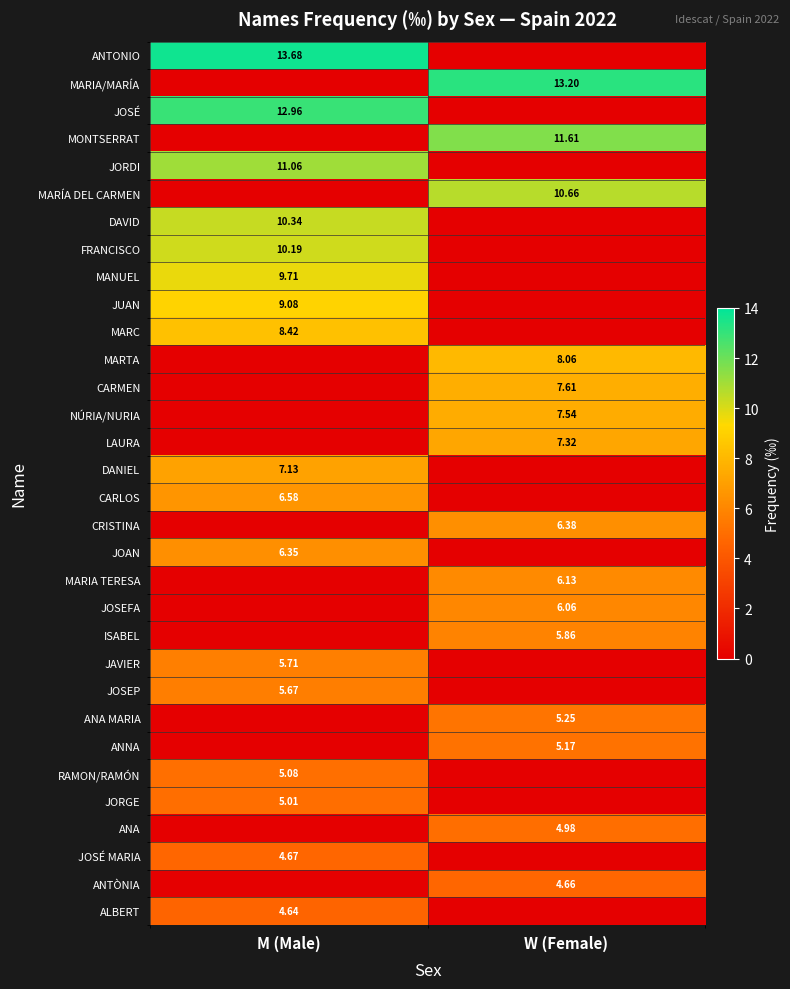

What is the difference between the highest and lowest values at W (Female)?

13.2